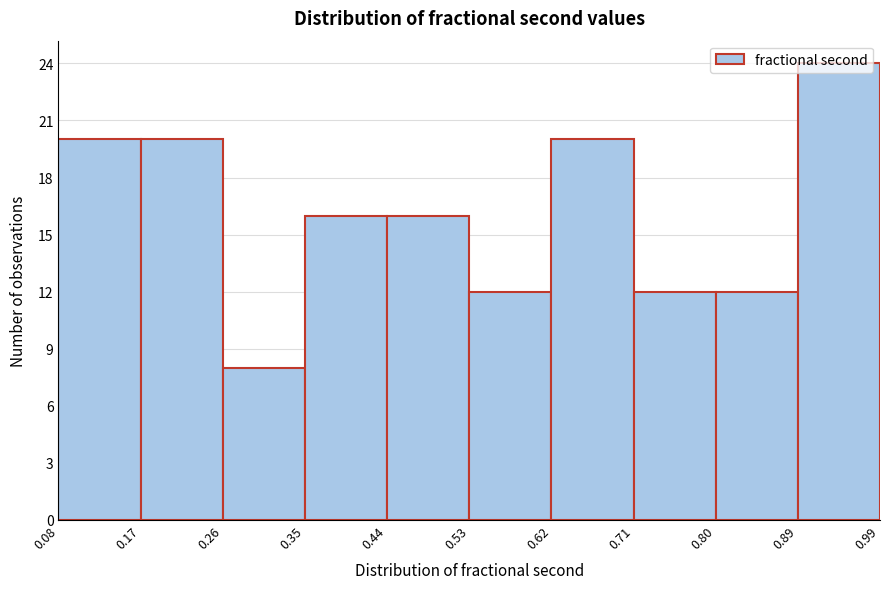

Over which range of the x-axis is the bar tallest?

0.89 to 0.99